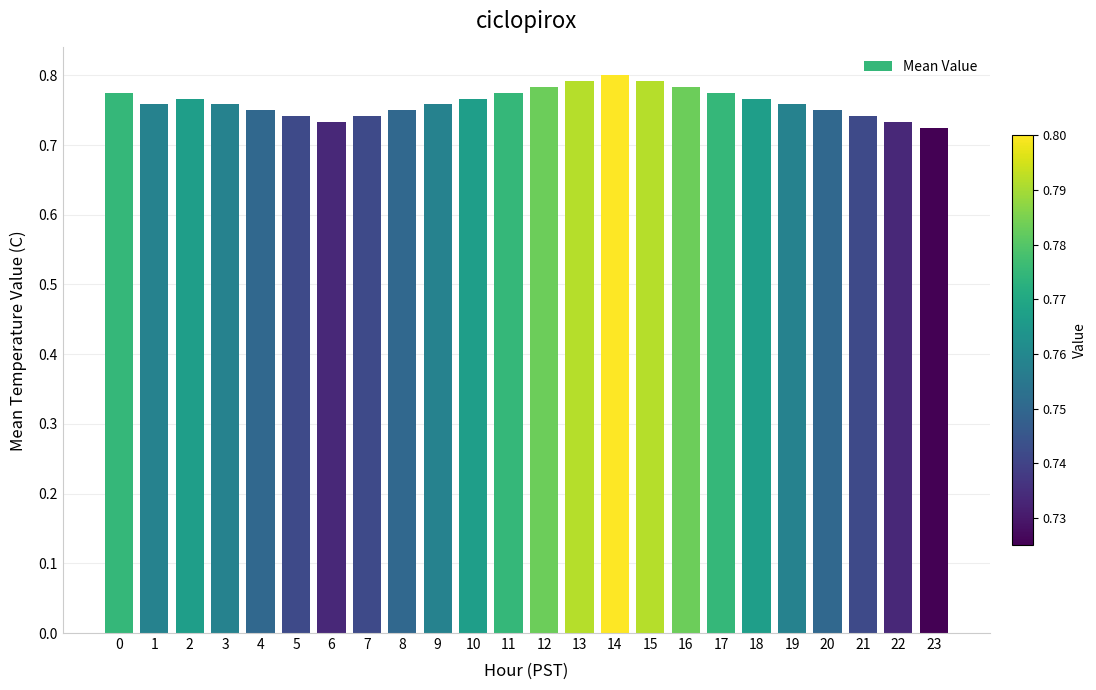

How many bars are there in total?

24